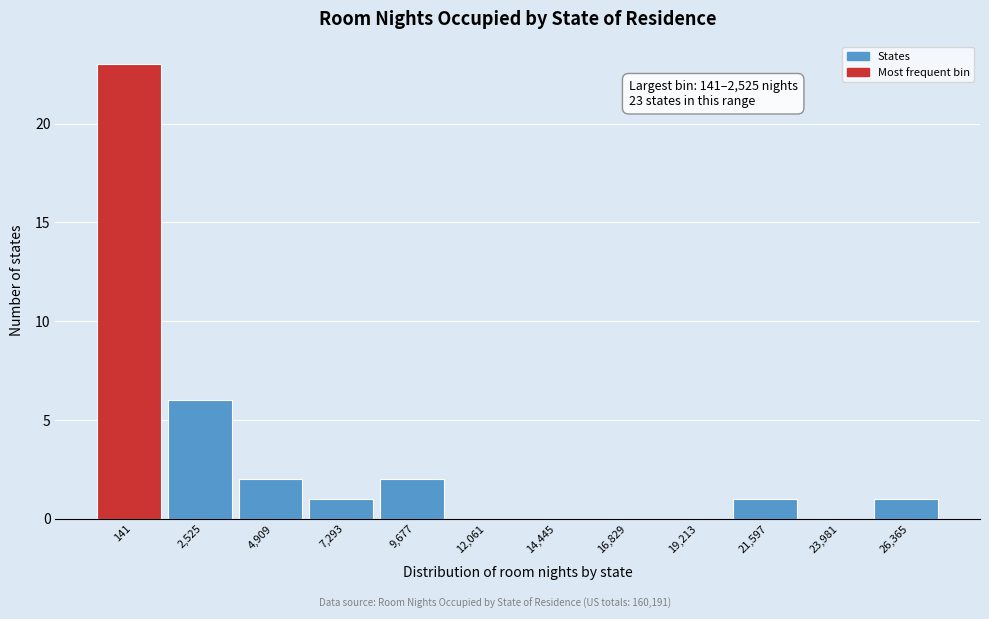

Reading left to right, extract all data points from this chart.

141=23	2,525=6	4,909=2	7,293=1	9,677=2	12,061=0	14,445=0	16,829=0	19,213=0	21,597=1	23,981=0	26,365=1